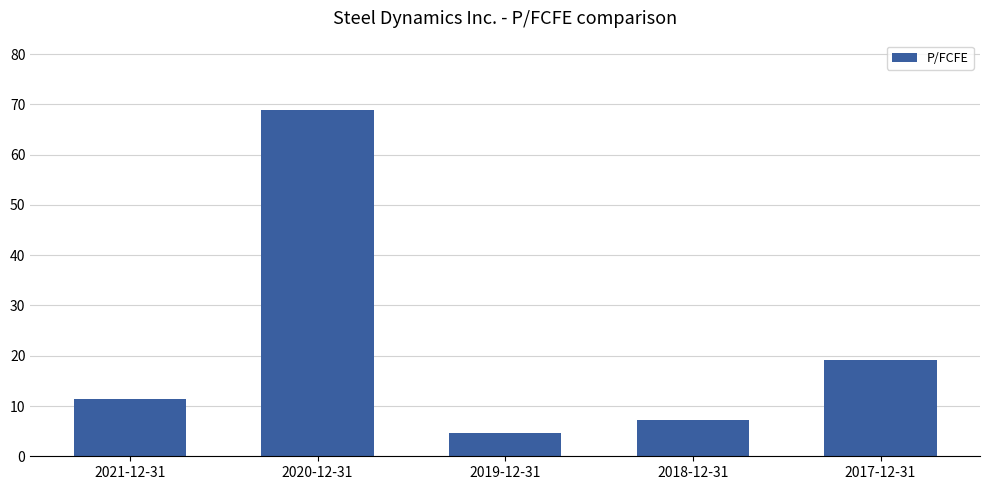

The chart shows a value of 32.6 at 2017-12-31. True or false?

False